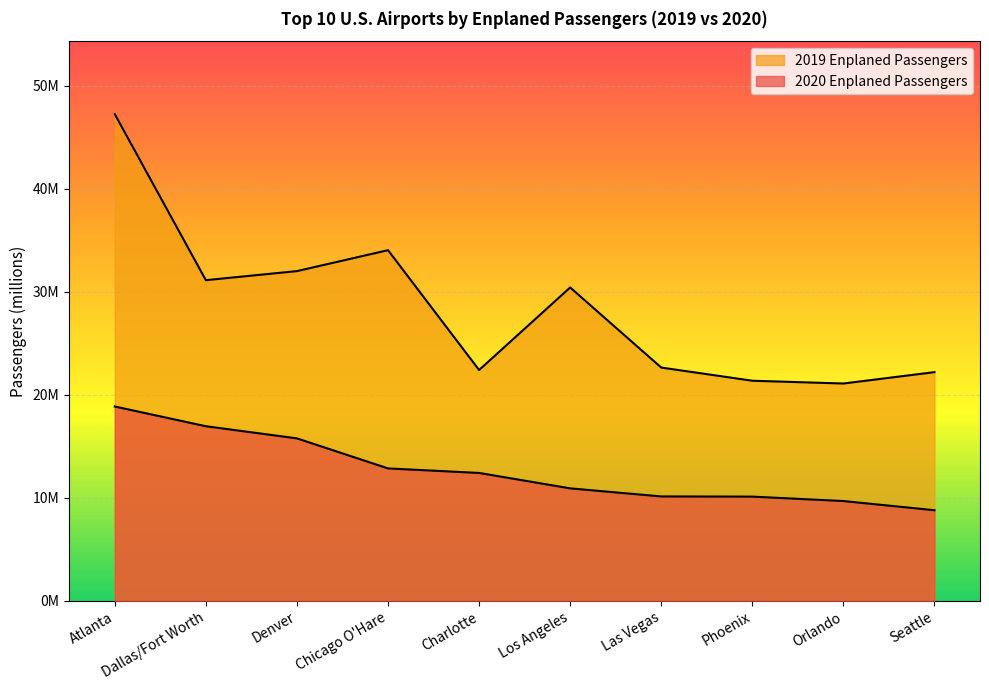

What is the sum of all 2019 Enplaned Passengers values?

284.7